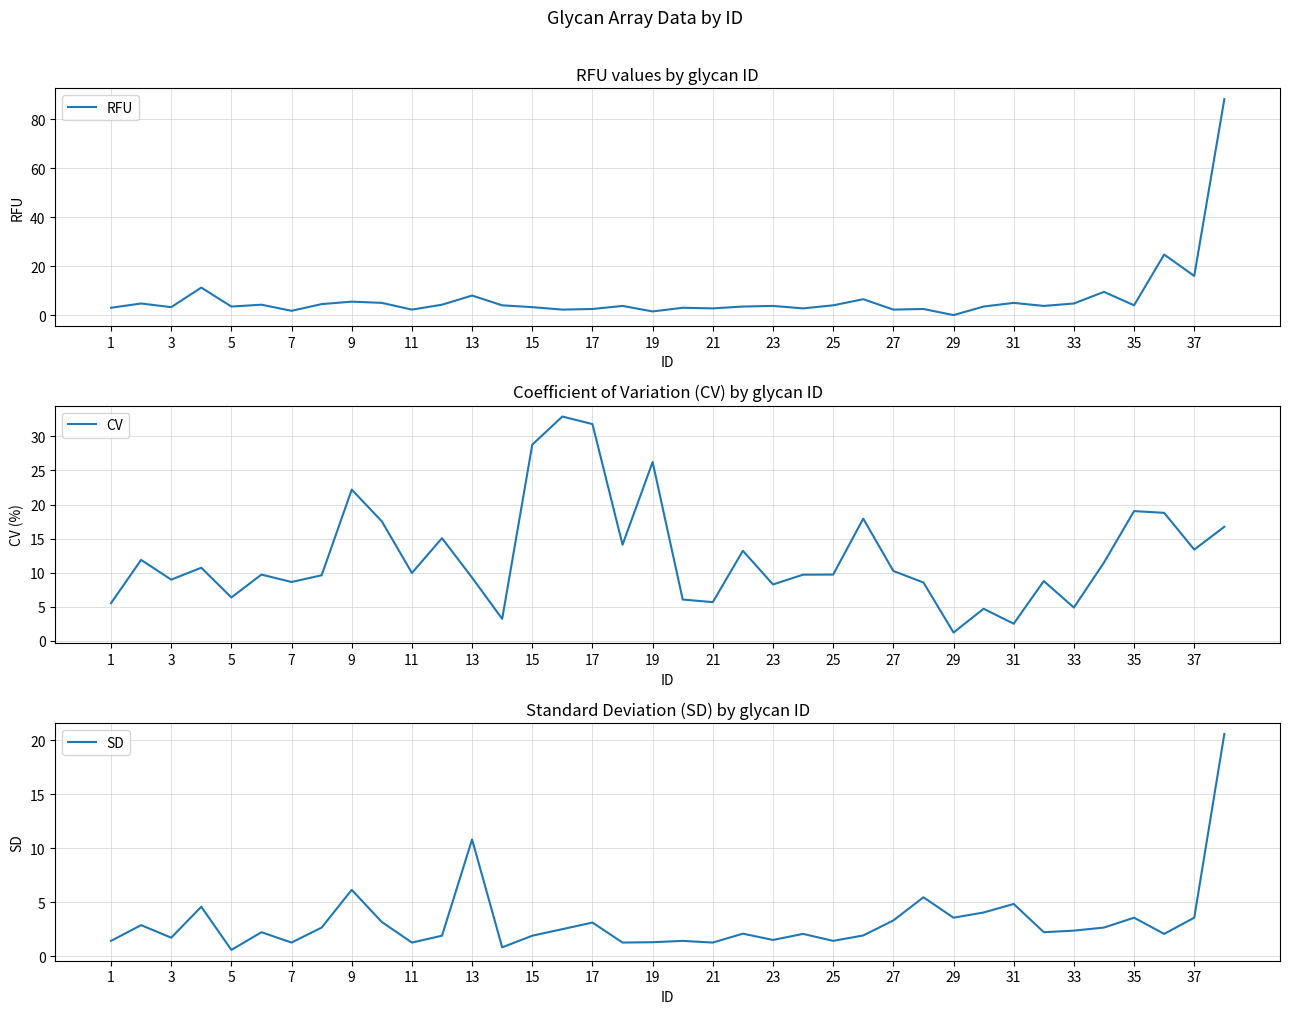

At which label does CV reach its minimum?

29